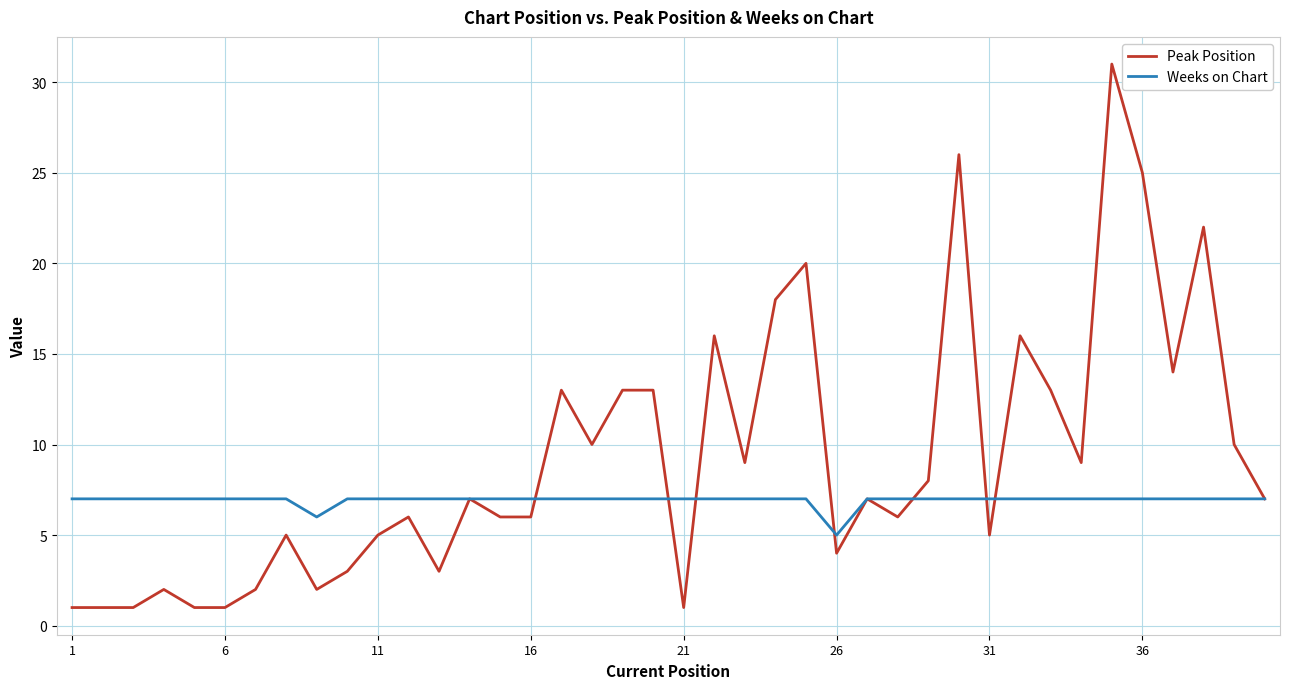

What are all the series names shown in the legend?

Peak Position, Weeks on Chart